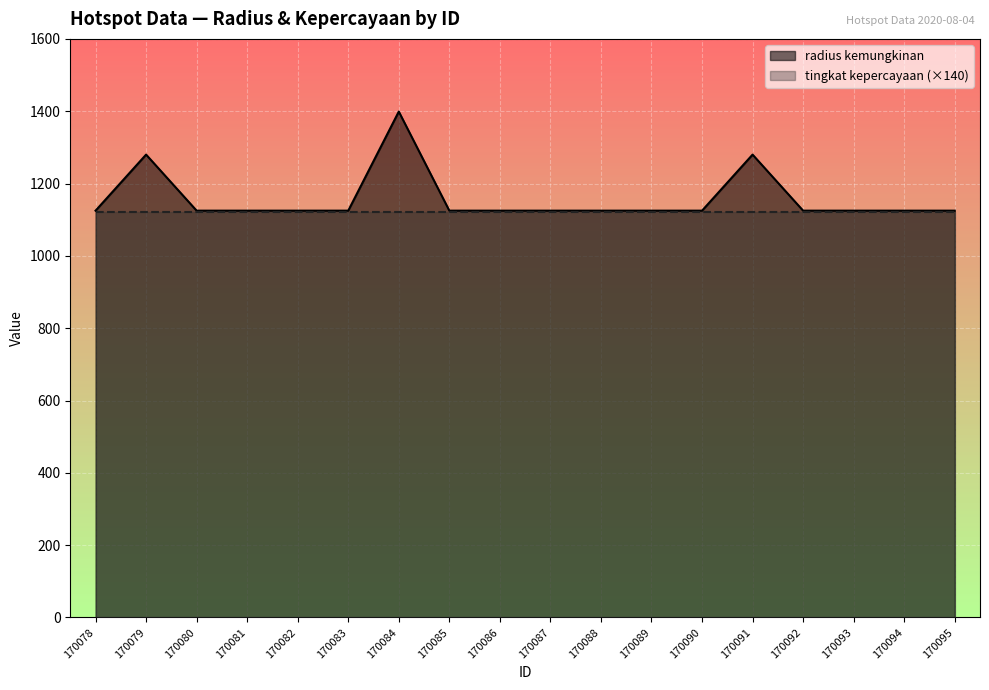

Reading right to left, list all the values displayed in this chart.

170095=1125	170094=1125	170093=1125	170092=1125	170091=1280	170090=1125	170089=1125	170088=1125	170087=1125	170086=1125	170085=1125	170084=1399	170083=1125	170082=1125	170081=1125	170080=1125	170079=1280	170078=1125